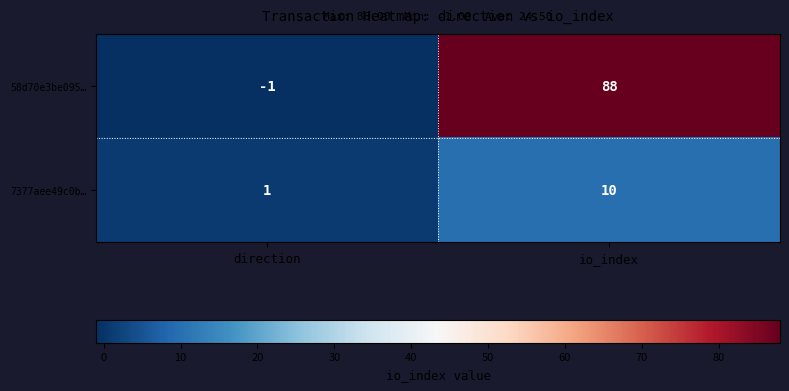

The value of 7377aee49c0b… at direction is 1. True or false?

True